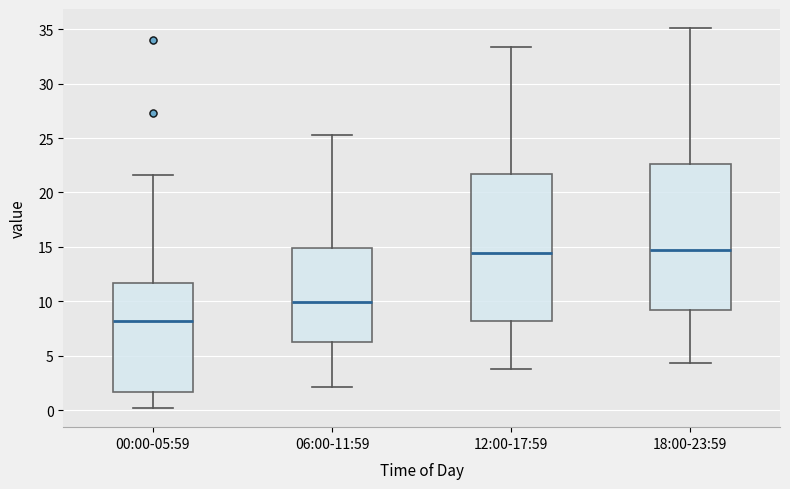

Reading left to right, read every box against the y-axis: the position of its median line, the range the box covers, and the ends of its whiskers. The values are not printed on the chart, so give them approximately, as read against the axis.

00:00-05:59: median 8.0, box 1.5 to 11.5, whiskers 0.0 to 21.5
06:00-11:59: median 10.0, box 6.5 to 15.0, whiskers 2.0 to 25.5
12:00-17:59: median 14.5, box 8.0 to 21.5, whiskers 4.0 to 33.5
18:00-23:59: median 15.0, box 9.5 to 22.5, whiskers 4.5 to 35.0